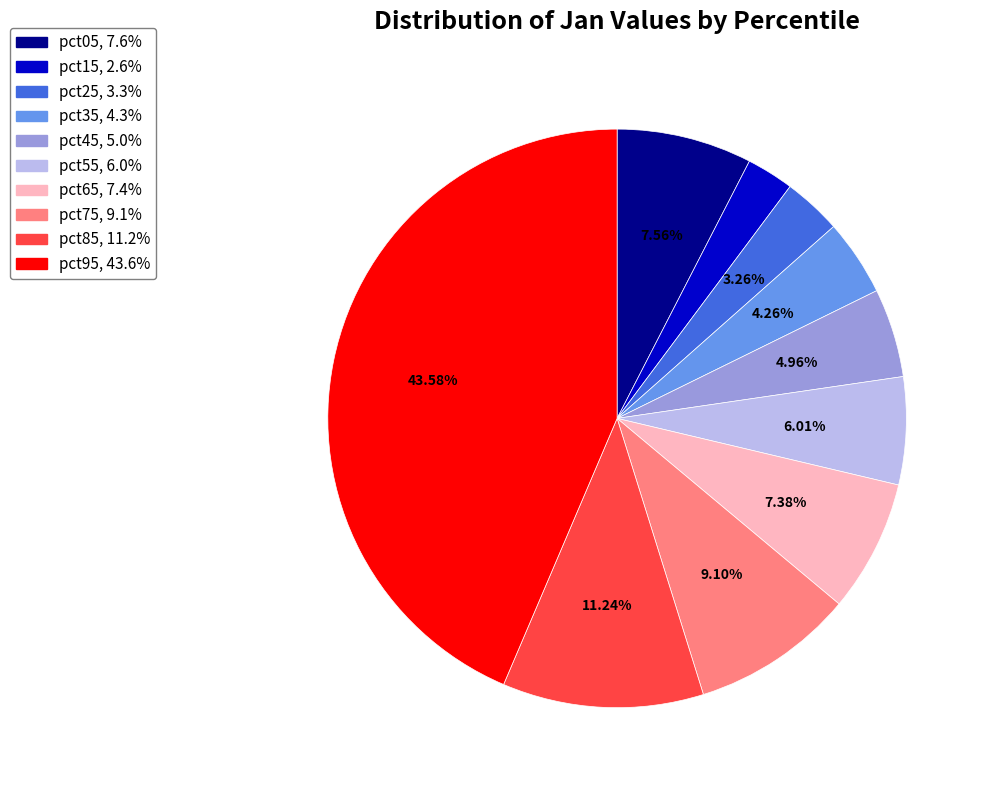

The pct75 slice represents 22% of the pie. True or false?

False